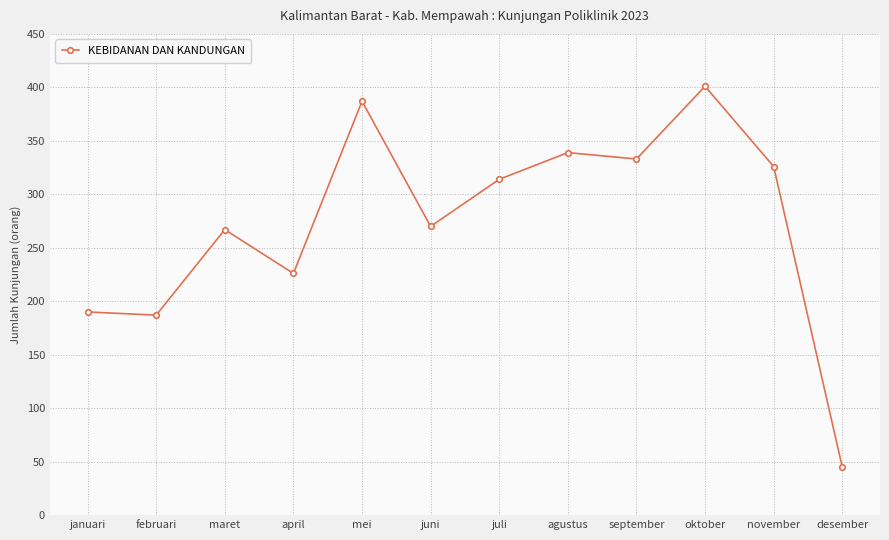

How many data points does each series have?

12